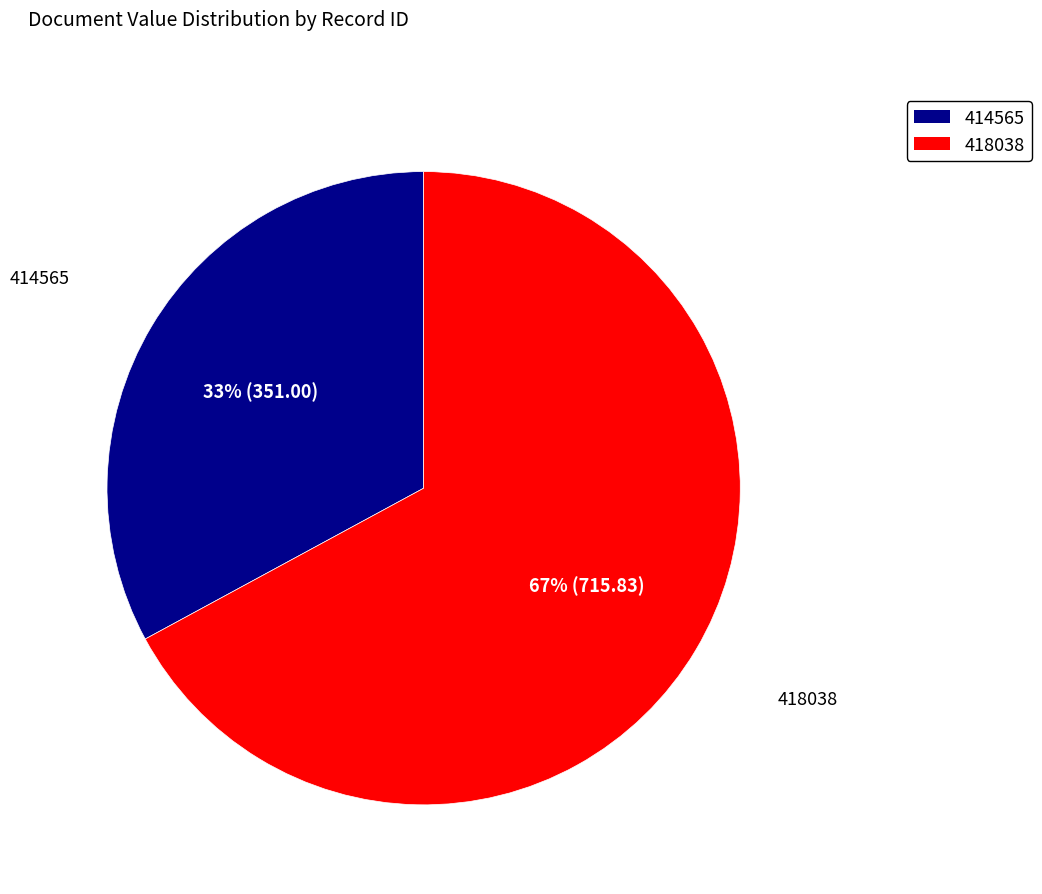

What is the largest slice in the pie chart?

418038